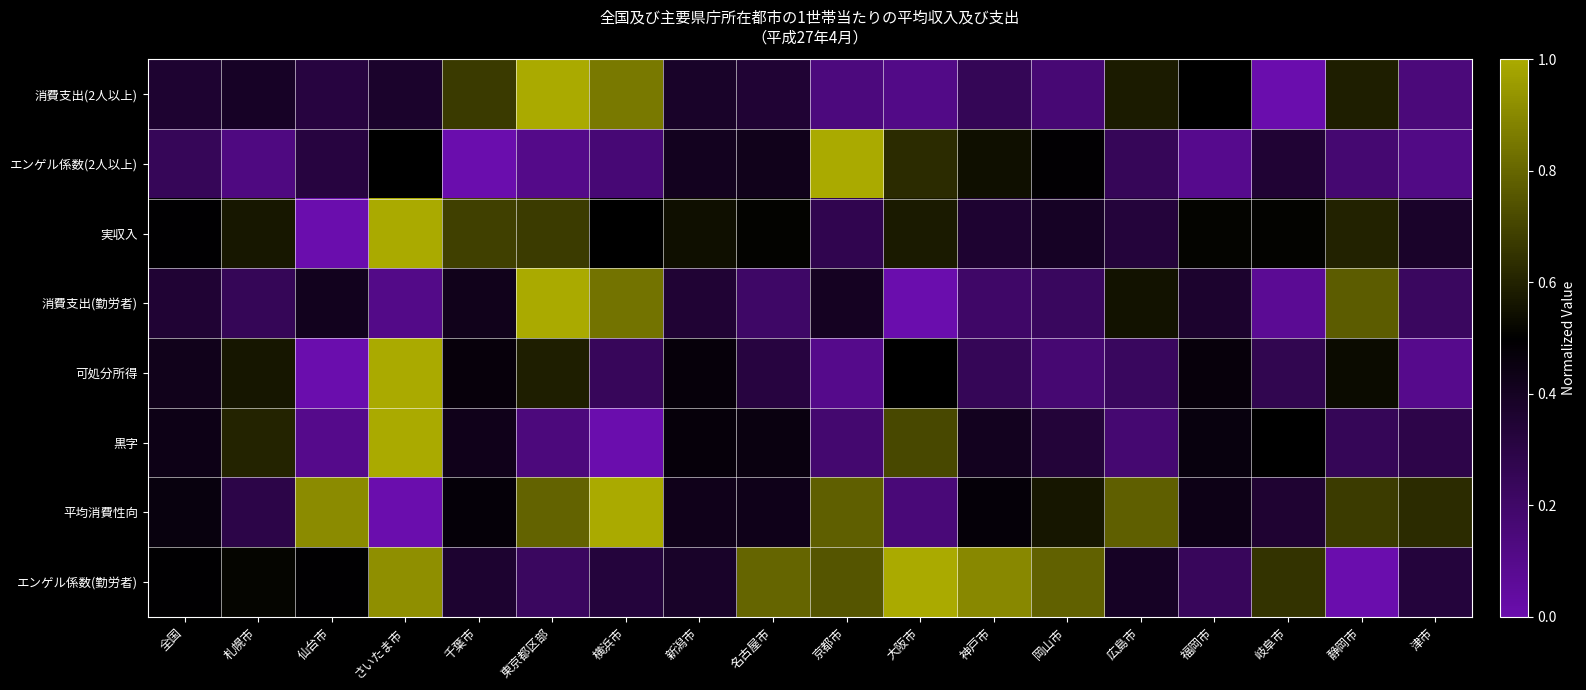

Count the number of data series in this chart.

8